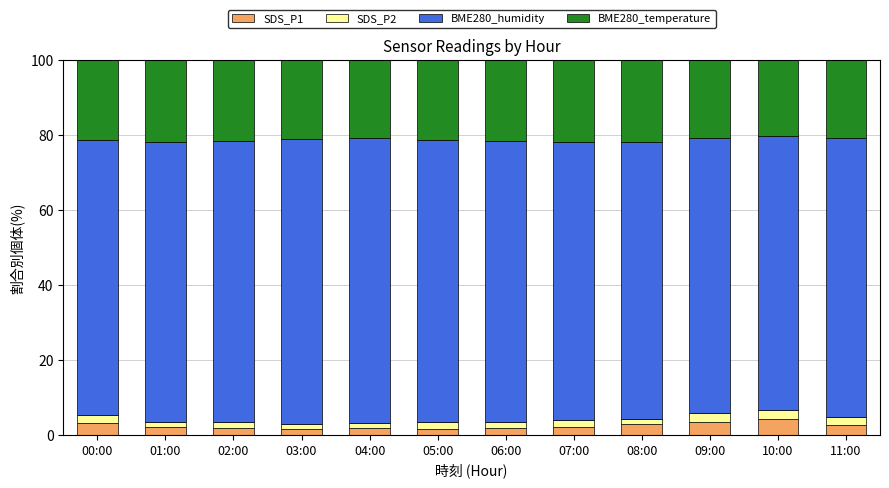

What is the maximum value for SDS_P1?

4.3